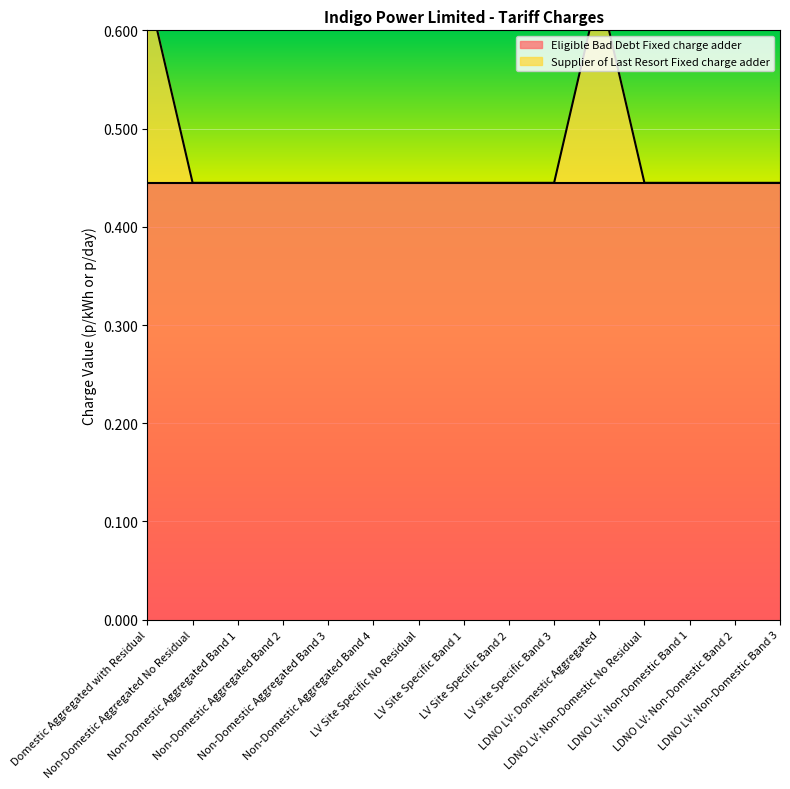

What is the sum of all values?

7.1